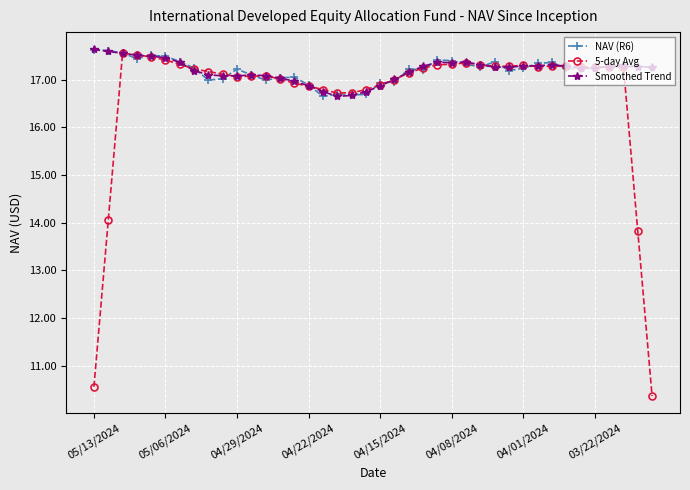

Which series has the largest range (max minus min)?

5-day Avg